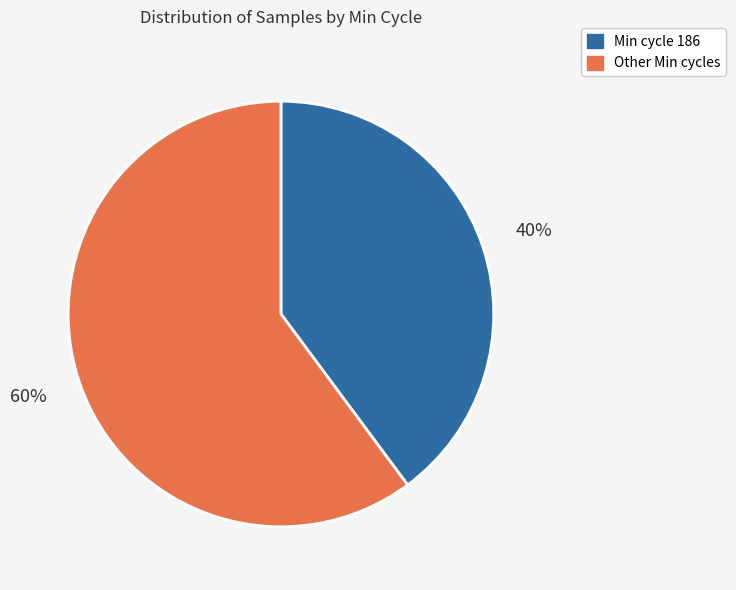

Count the number of slices in the pie.

2